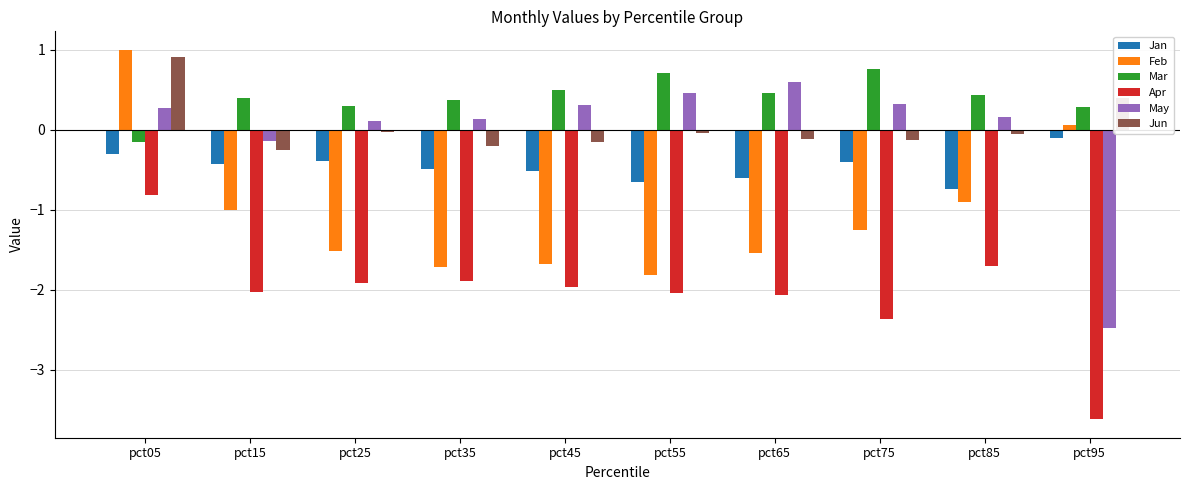

The value of Feb at pct45 is -2.7. True or false?

False